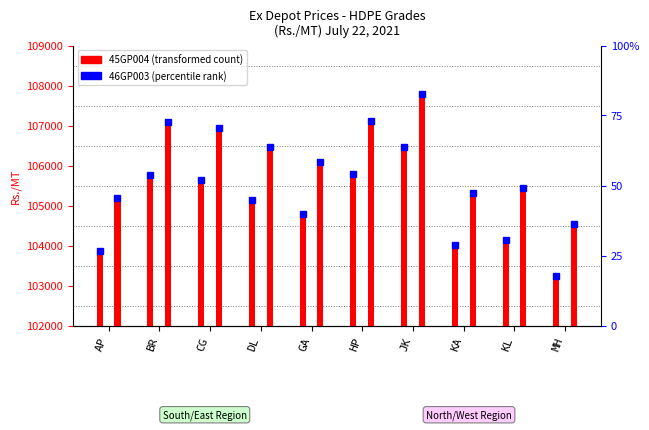

What are all the series names shown in the legend?

45GP004, 46GP003